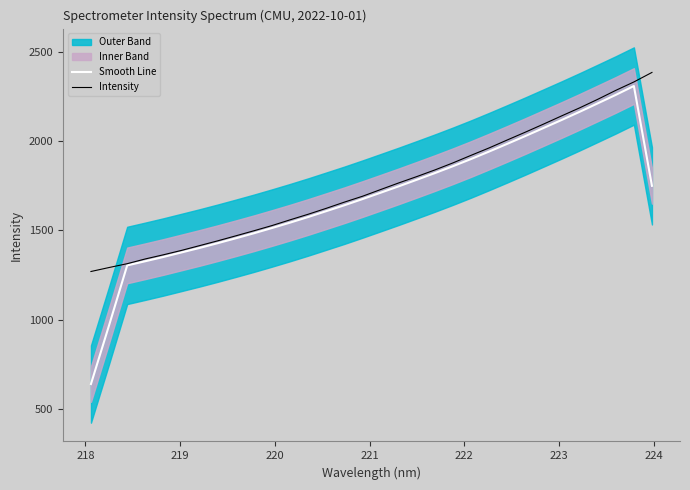

True or false: Smooth Line and Intensity intersect in this chart.

False